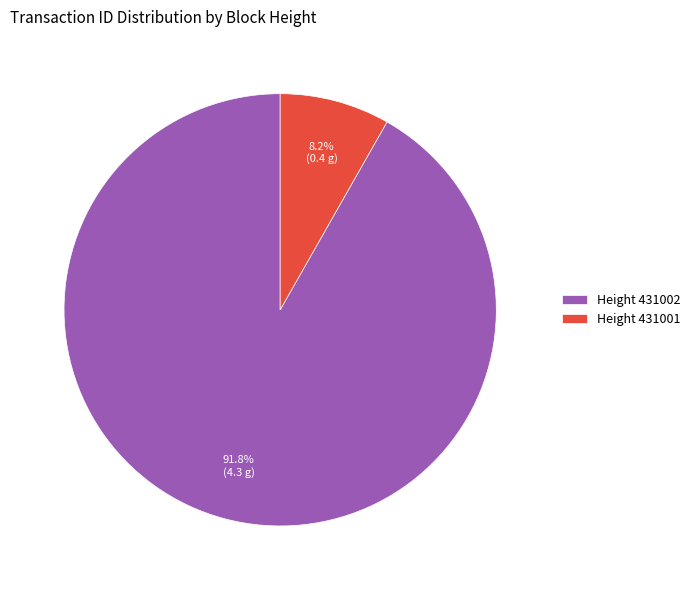

What is the ratio of the value at Height 431002 to the value at Height 431001?

11.2